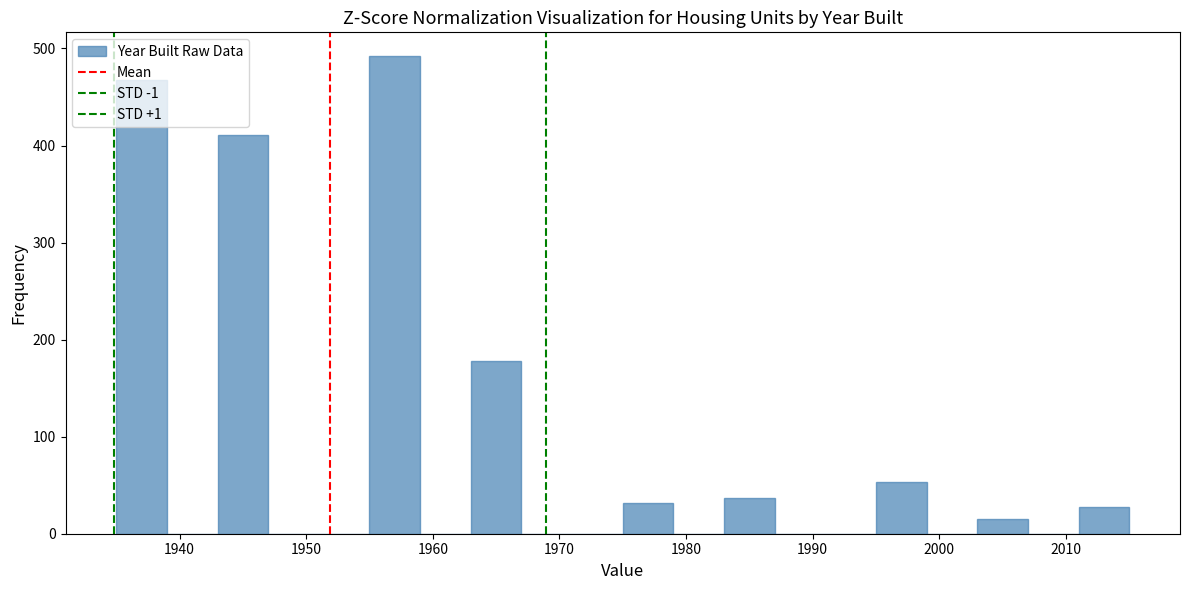

Reading left to right, transcribe this chart: for each bar, give the range it covers on the x-axis and its height. The values are not printed on the chart, so give them approximately, as read against the axis.

1935 to 1939: 470
1939 to 1943: 0
1943 to 1947: 410
1947 to 1951: 0
1951 to 1955: 0
1955 to 1959: 490
1959 to 1963: 0
1963 to 1967: 180
1967 to 1971: 0
1971 to 1975: 0
1975 to 1979: 30
1979 to 1983: 0
1983 to 1987: 40
1987 to 1991: 0
1991 to 1995: 0
1995 to 1999: 50
1999 to 2003: 0
2003 to 2007: 20
2007 to 2011: 0
2011 to 2015: 30